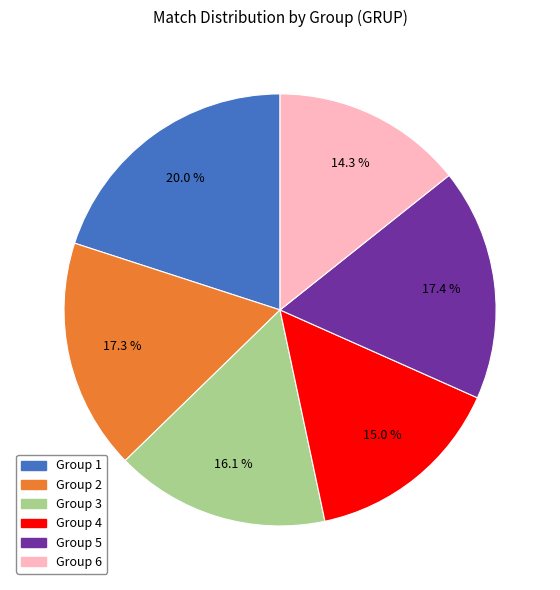

Is there any slice that represents more than half of the pie?

No